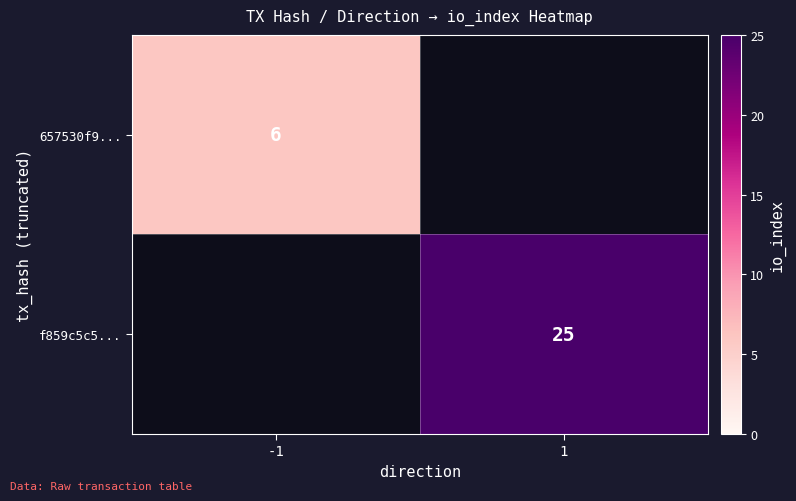

How many series are shown in this chart?

2